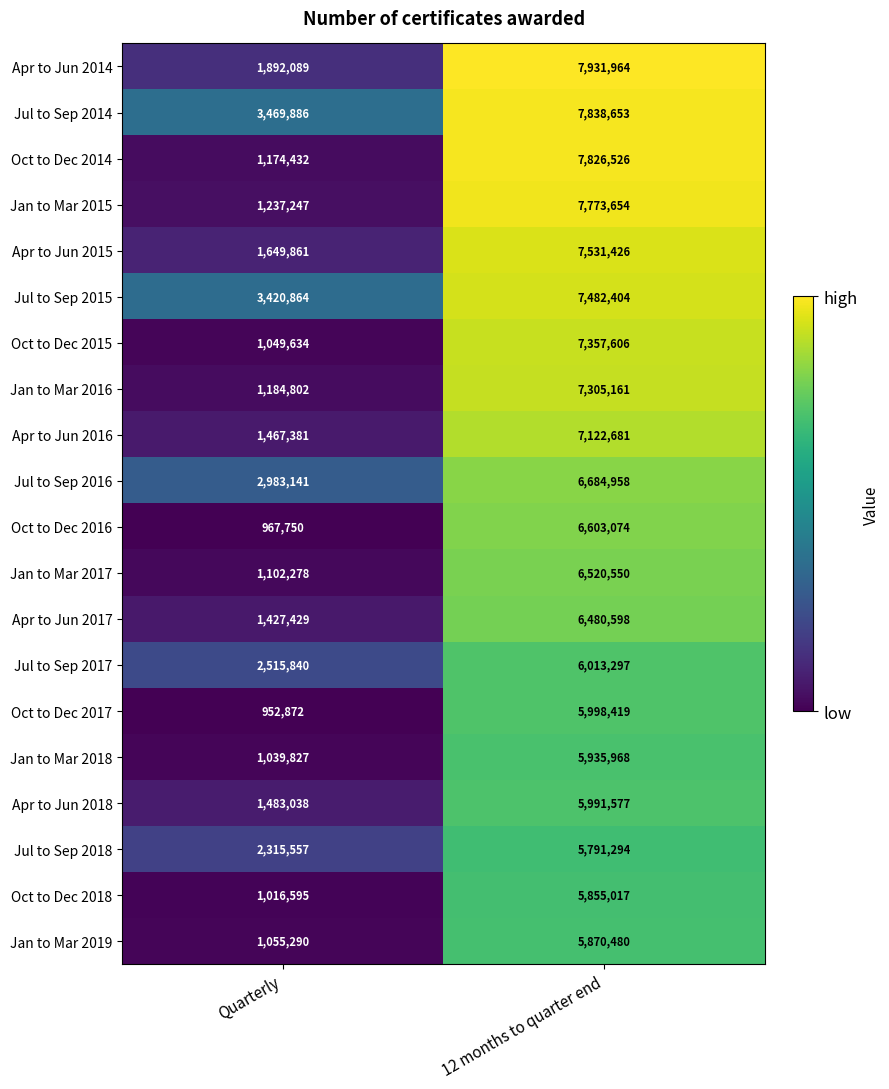

True or false: Jan to Mar 2018 has a value of 5935968 at 12 months to quarter end.

True